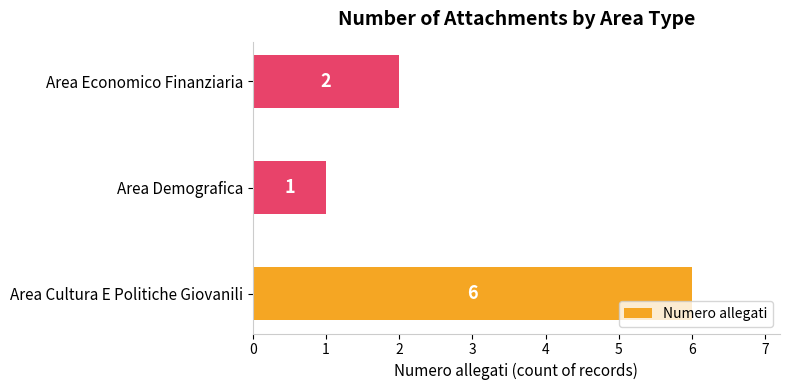

How many values are between 1 and 6?

3